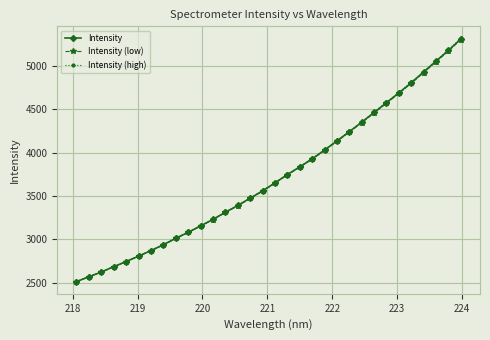

What is the highest value of the Intensity (low) series?

5301.3